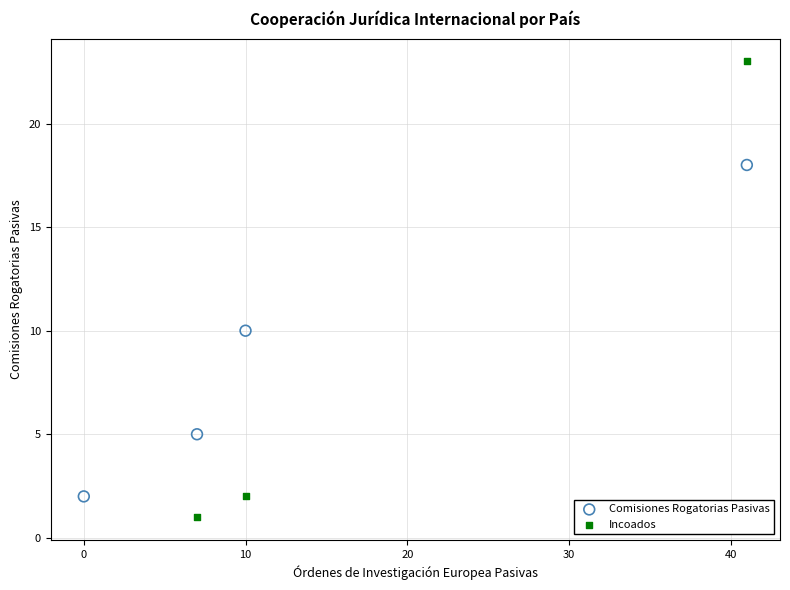

Which series contains the lowest Y value?

Incoados